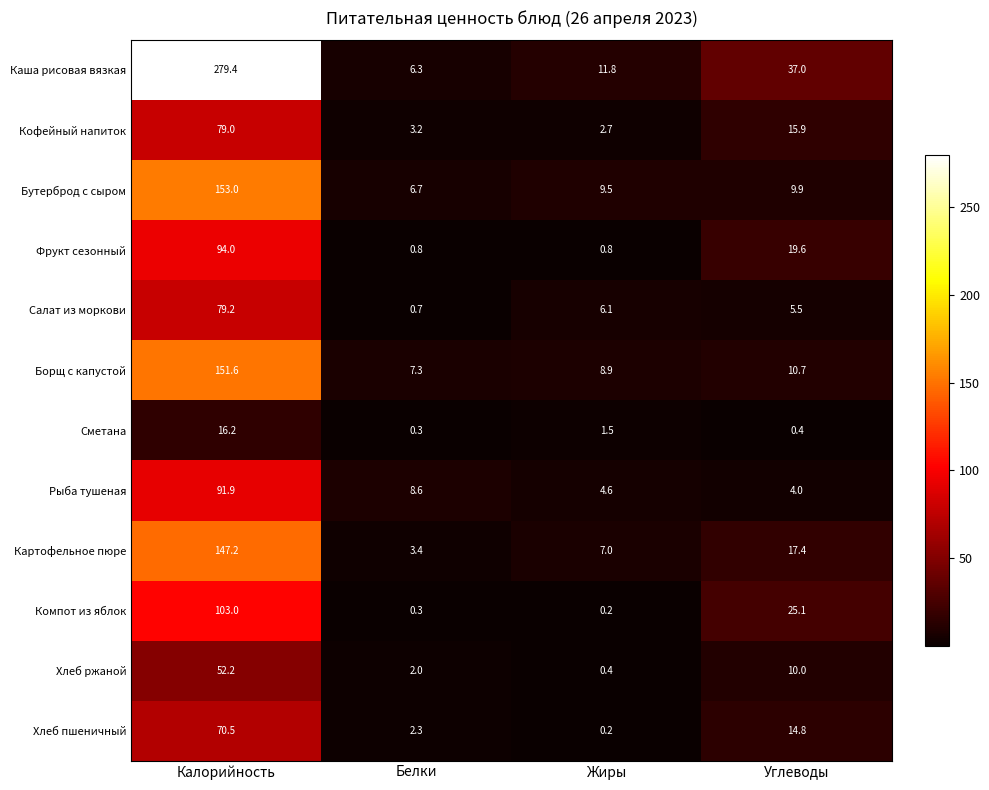

Is it true that Компот из яблок equals 0.2 at Жиры?

True